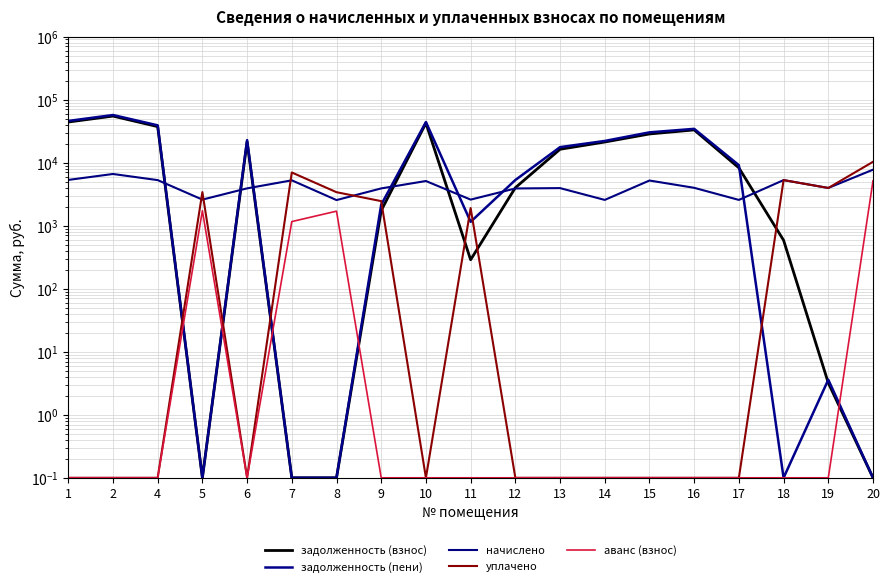

Where does the задолженность (взнос) series first go above 8270?

1